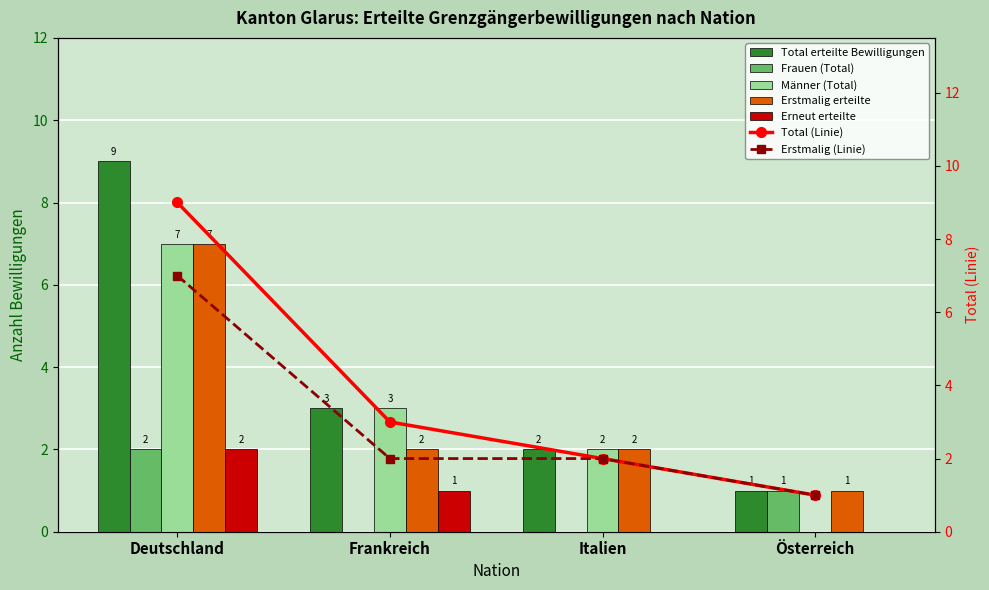

Reading left to right, transcribe all the data shown in this chart.

Total erteilte Bewilligungen: Deutschland=9	Frankreich=3	Italien=2	Österreich=1
Frauen (Total): Deutschland=2	Frankreich=0	Italien=0	Österreich=1
Männer (Total): Deutschland=7	Frankreich=3	Italien=2	Österreich=0
Erstmalig erteilte: Deutschland=7	Frankreich=2	Italien=2	Österreich=1
Erneut erteilte: Deutschland=2	Frankreich=1	Italien=0	Österreich=0